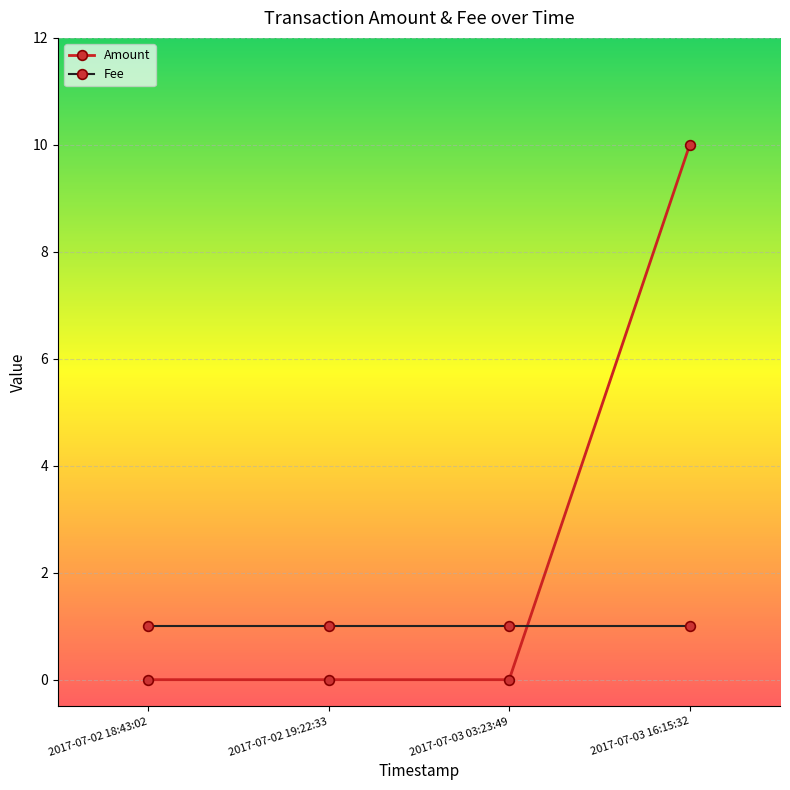

The value of Amount at 2017-07-03 16:15:32 is 10. True or false?

True